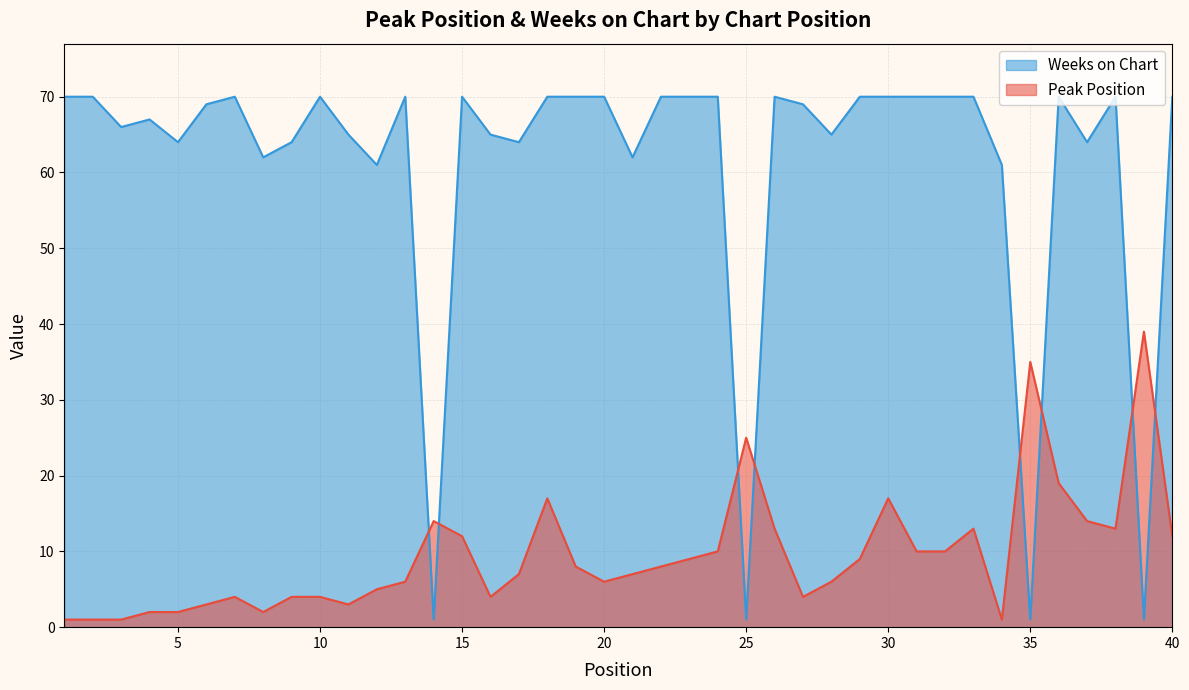

At how many categories does at least one series exceed 27?

38